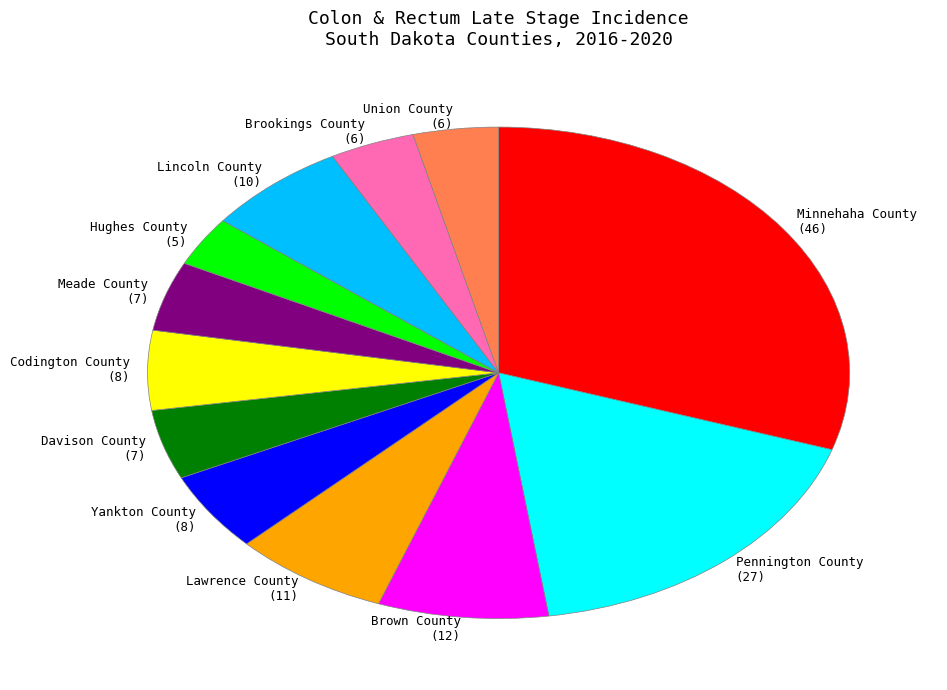

How many segments does this pie chart have?

12